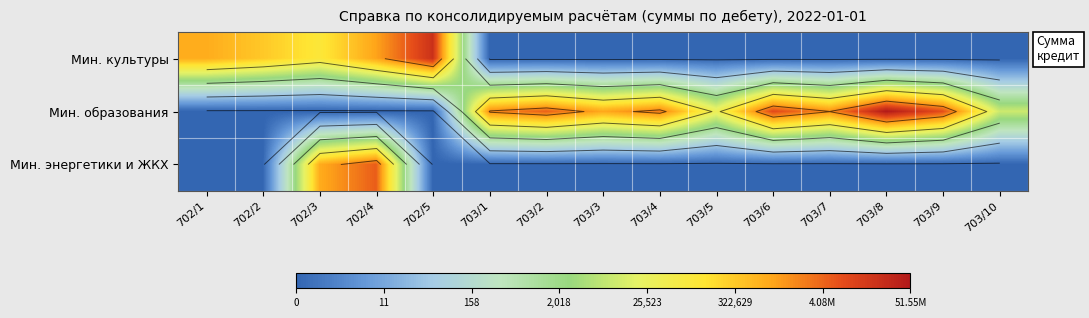

Which series has the largest total across all categories?

Мин. образования